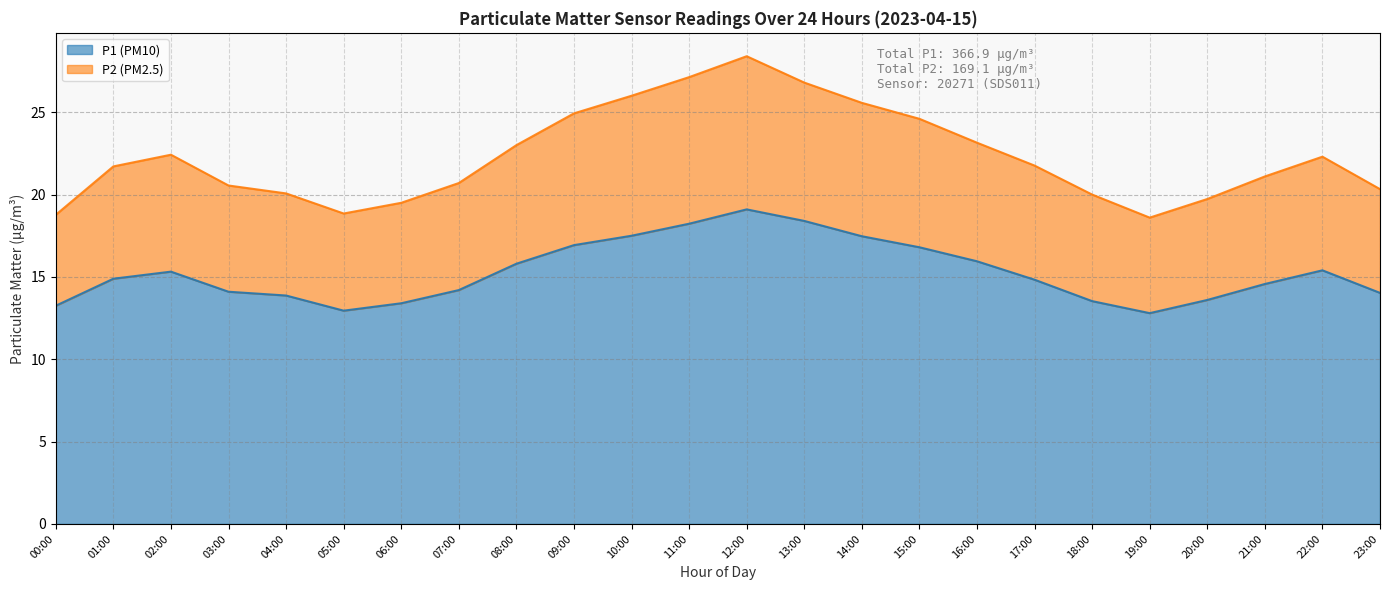

What is the difference between the P1 (PM10) values at 15:00 and 06:00?

3.4